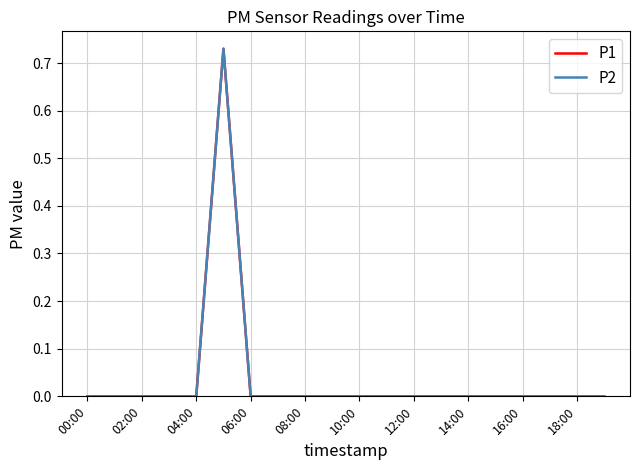

Which series has the largest range (max minus min)?

P1